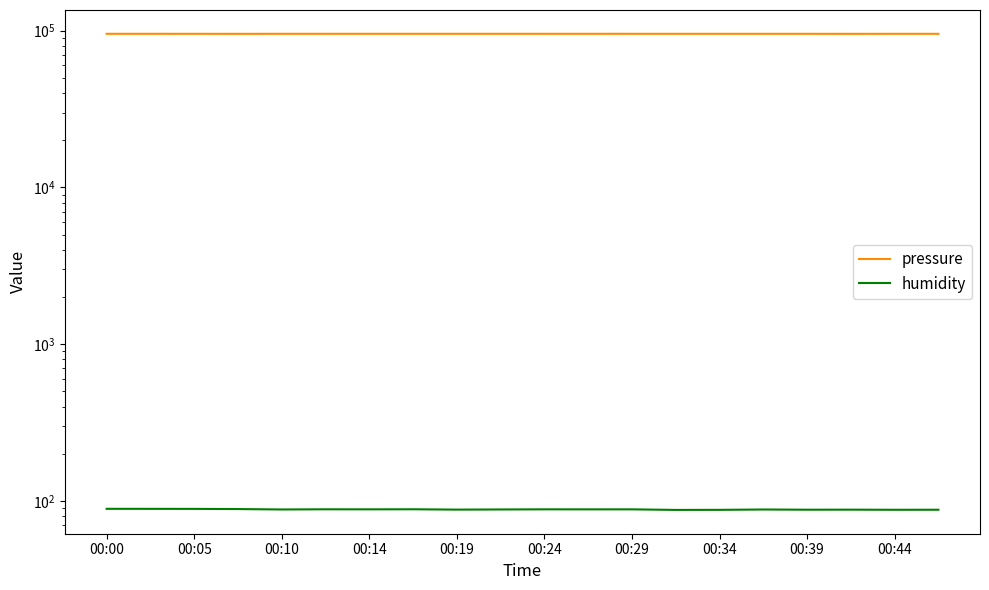

What is the value of the humidity point at the 7th from the left?

88.3